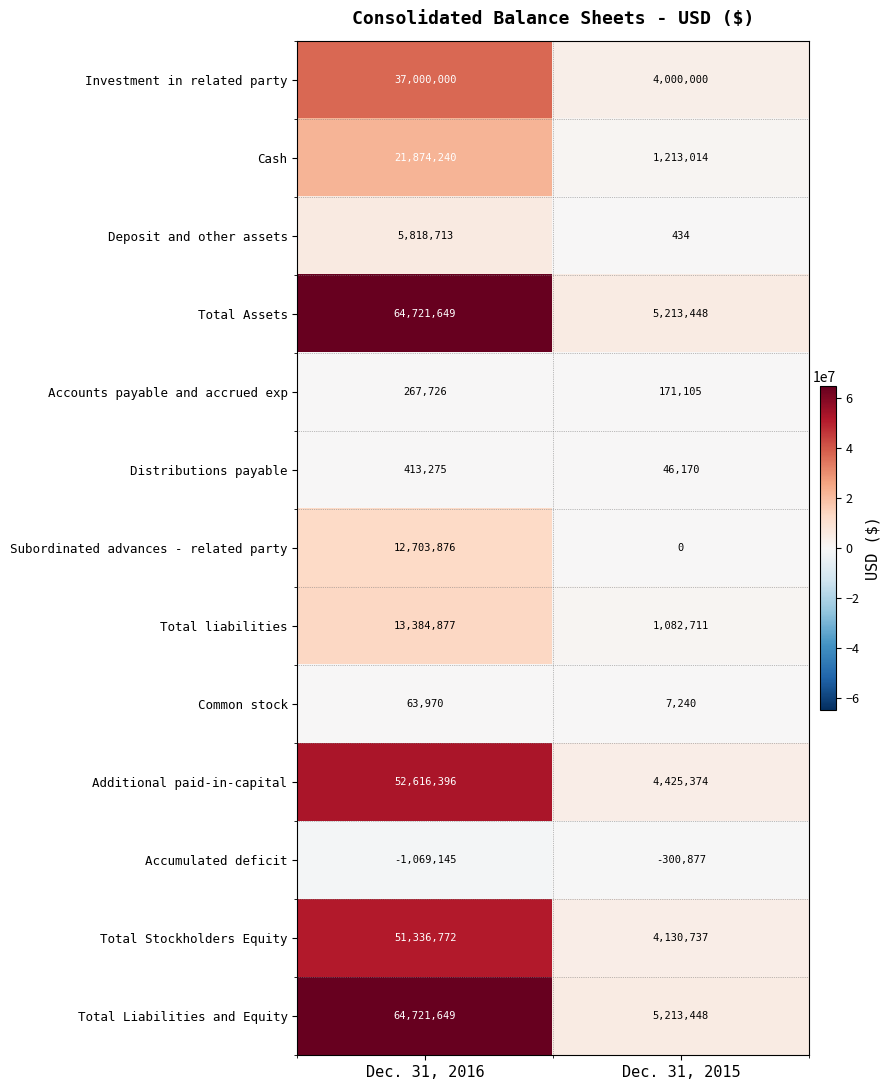

Reading left to right, what are all the values shown in this chart?

Investment in related party: Dec. 31, 2016=37000000	Dec. 31, 2015=4000000
Cash: Dec. 31, 2016=21874240	Dec. 31, 2015=1213014
Deposit and other assets: Dec. 31, 2016=5818713	Dec. 31, 2015=434
Total Assets: Dec. 31, 2016=64721649	Dec. 31, 2015=5213448
Accounts payable and accrued exp: Dec. 31, 2016=267726	Dec. 31, 2015=171105
Distributions payable: Dec. 31, 2016=413275	Dec. 31, 2015=46170
Subordinated advances - related party: Dec. 31, 2016=12703876	Dec. 31, 2015=0
Total liabilities: Dec. 31, 2016=13384877	Dec. 31, 2015=1082711
Common stock: Dec. 31, 2016=63970	Dec. 31, 2015=7240
Additional paid-in-capital: Dec. 31, 2016=52616396	Dec. 31, 2015=4425374
Accumulated deficit: Dec. 31, 2016=-1069145	Dec. 31, 2015=-300877
Total Stockholders Equity: Dec. 31, 2016=51336772	Dec. 31, 2015=4130737
Total Liabilities and Equity: Dec. 31, 2016=64721649	Dec. 31, 2015=5213448